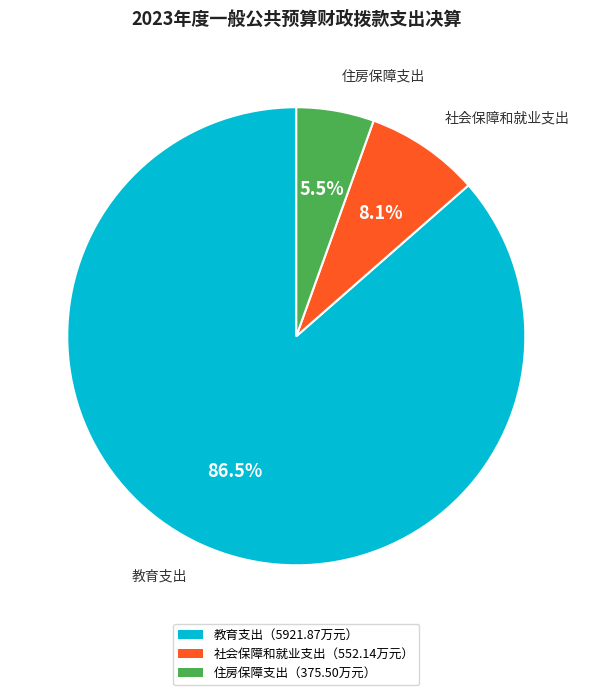

Which has a higher value, 社会保障和就业支出（552.14万元） or 住房保障支出（375.50万元）?

社会保障和就业支出（552.14万元）